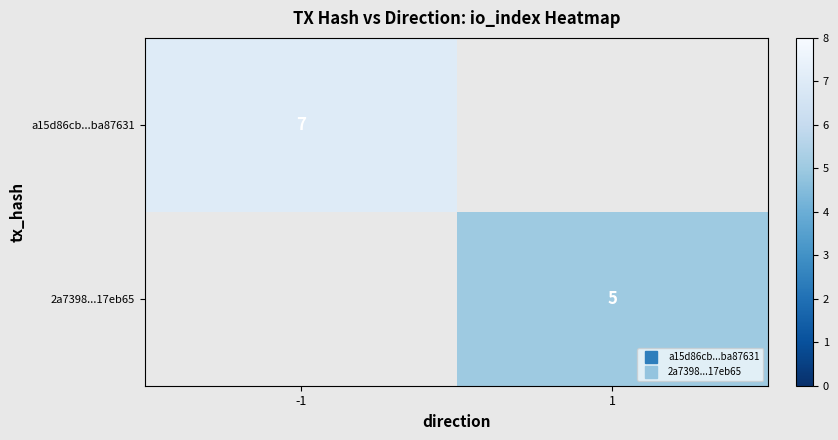

Rank the categories by 2a7398...17eb65 value from lowest to highest.

-1, 1